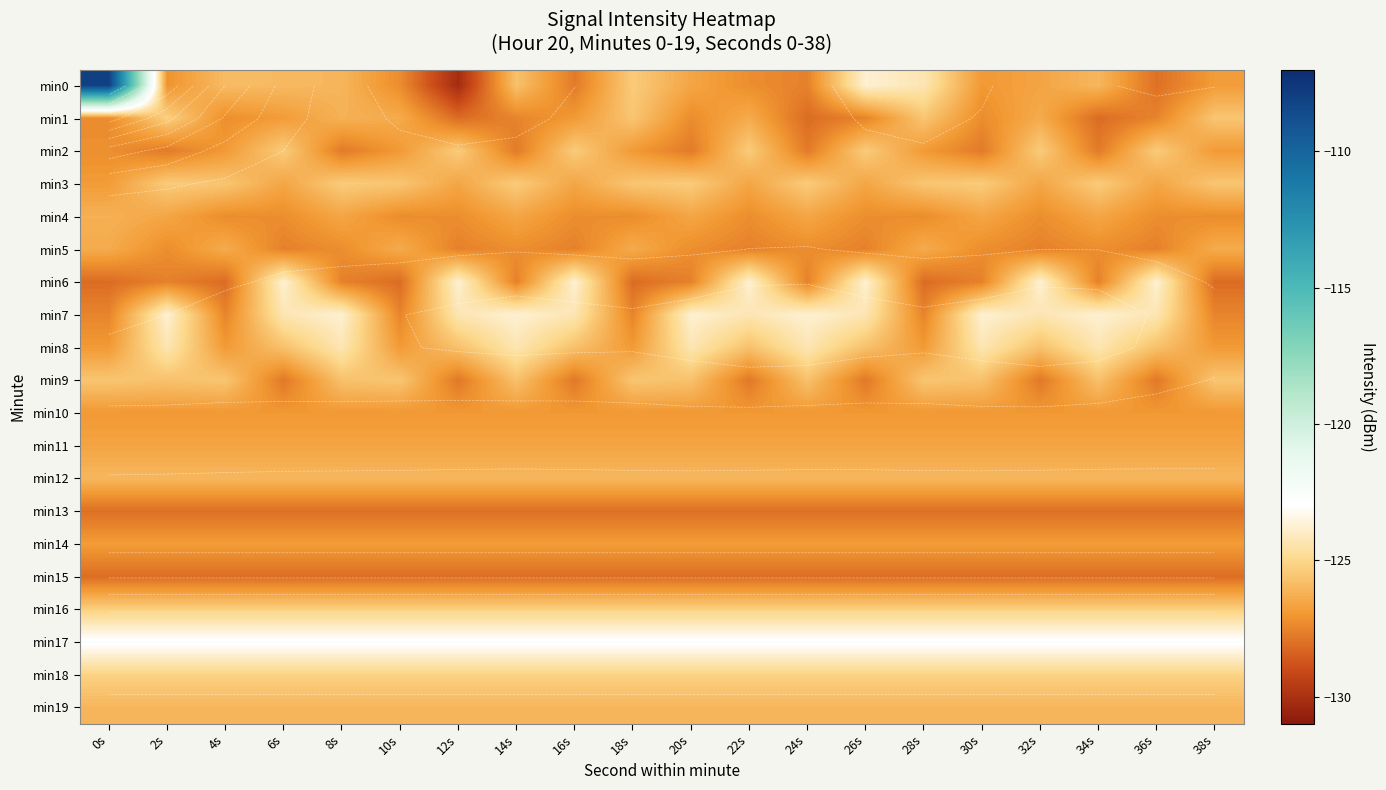

Which series has the widest spread of values?

min0